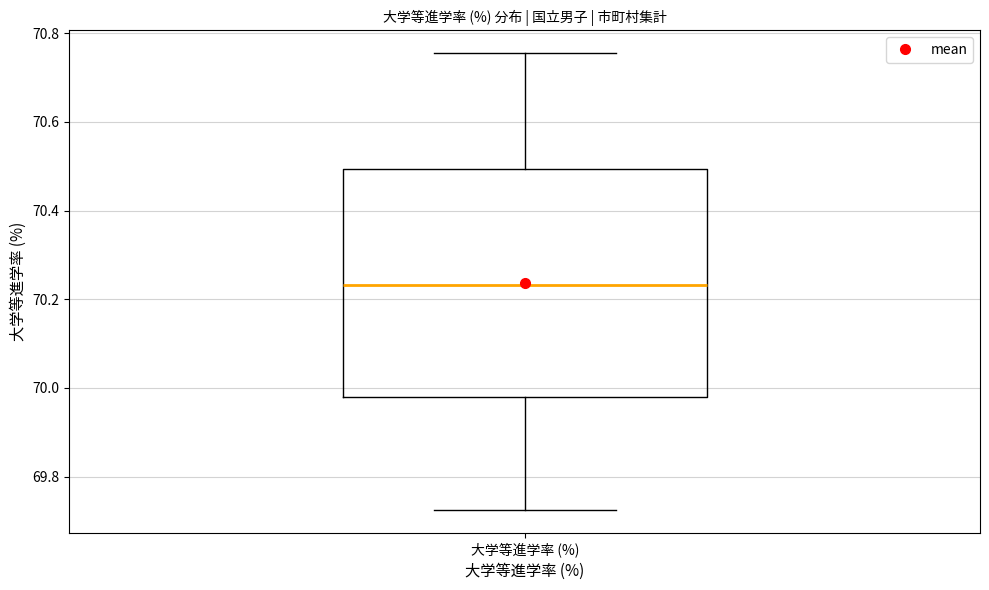

Read this box plot against the y-axis: the position of the median line, the range covered by the box, and the ends of both whiskers. The values are not printed on the chart, so give them approximately, as read against the axis.

median 70.24, box 69.98 to 70.50, whiskers 69.72 to 70.76